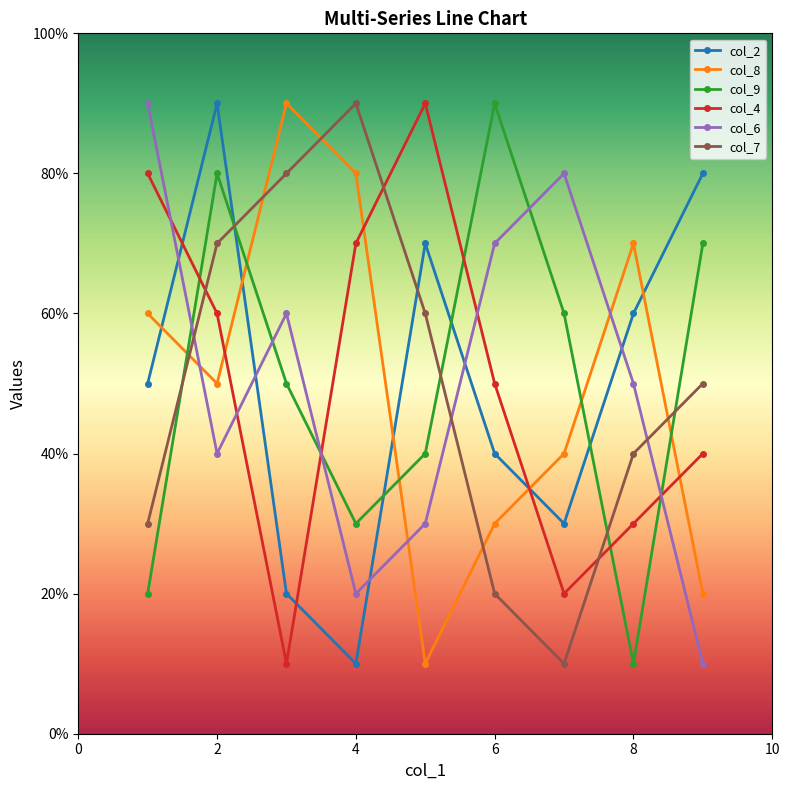

Is this an area chart (filled region under the line)?

No